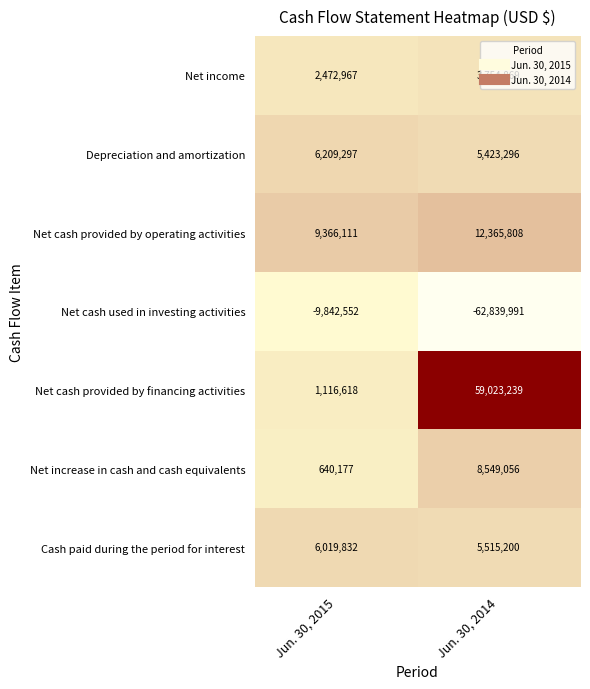

How many categories are shown in the chart?

2